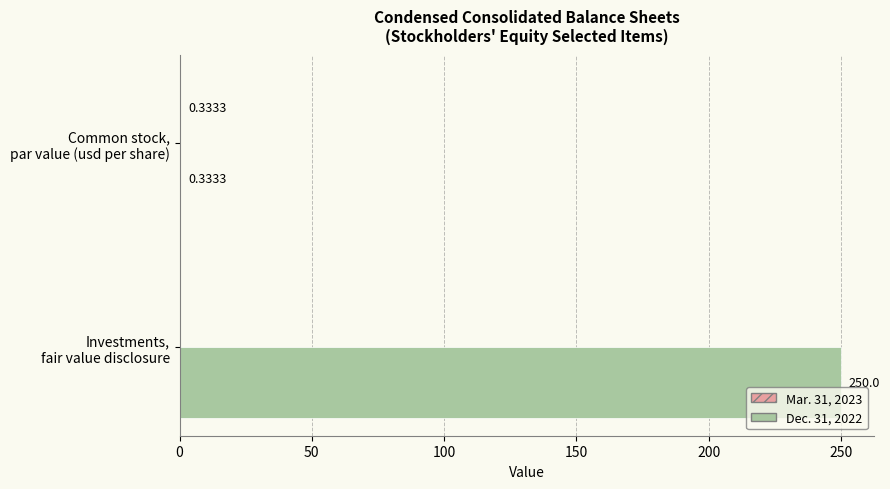

How many series are shown in this chart?

2